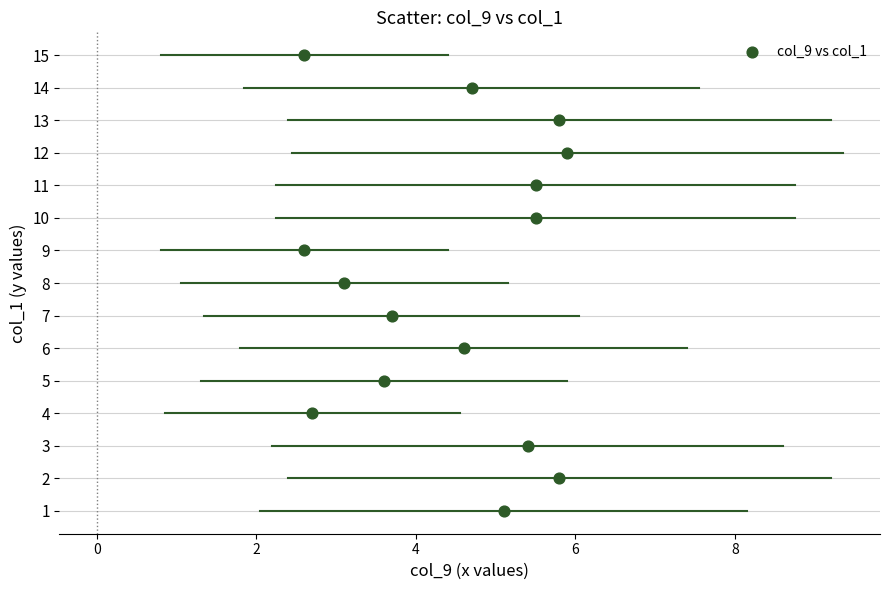

What is the range of Y values (max minus min)?

14